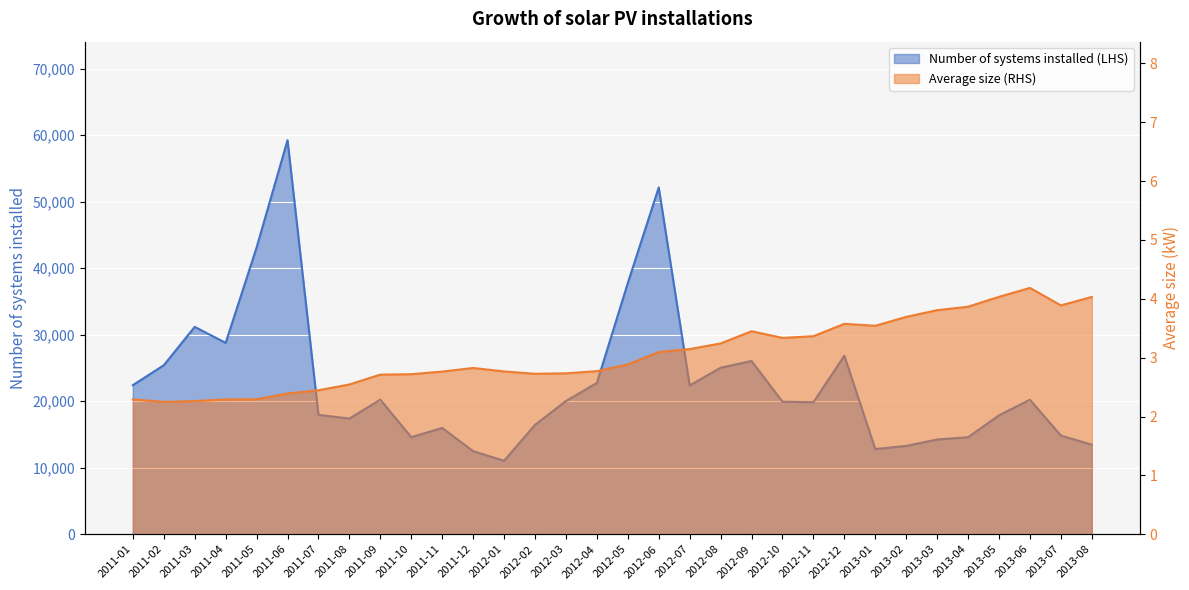

At 2013-05, list the series in order from largest to smallest.

Number of systems installed (LHS), Average size (RHS)